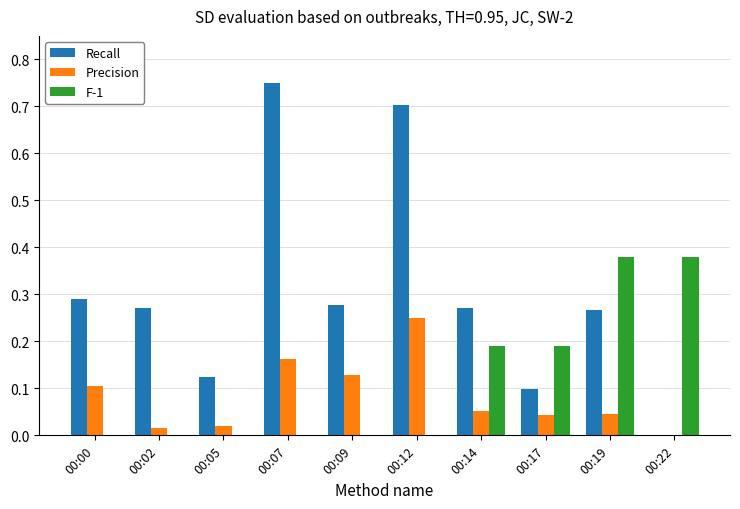

What is the sum of the F-1 values at 00:19 and 00:17?

0.6